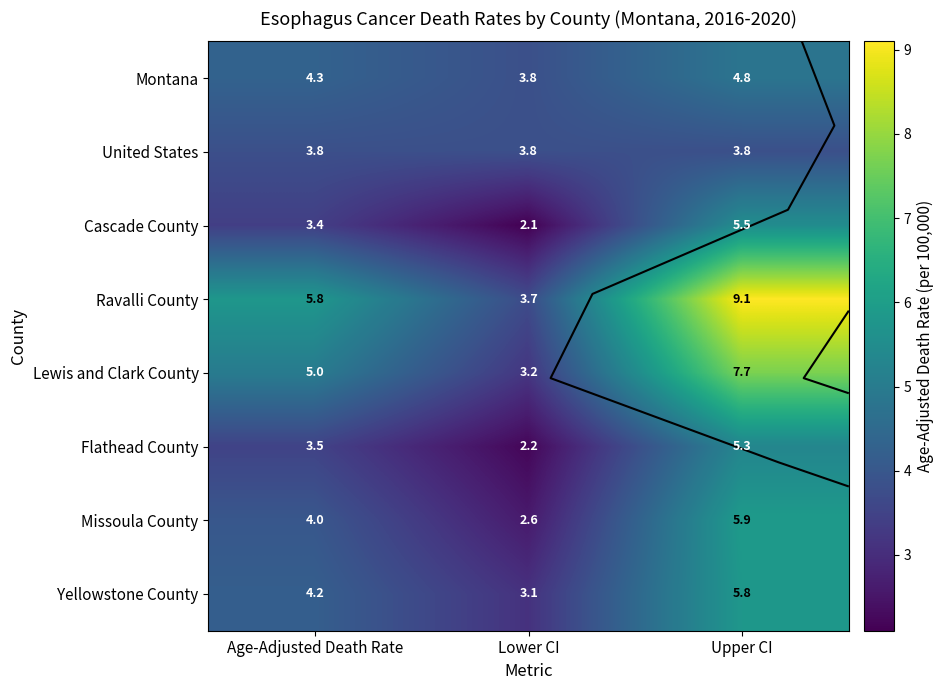

True or false: Cascade County has a value of 2.1 at Lower CI.

True